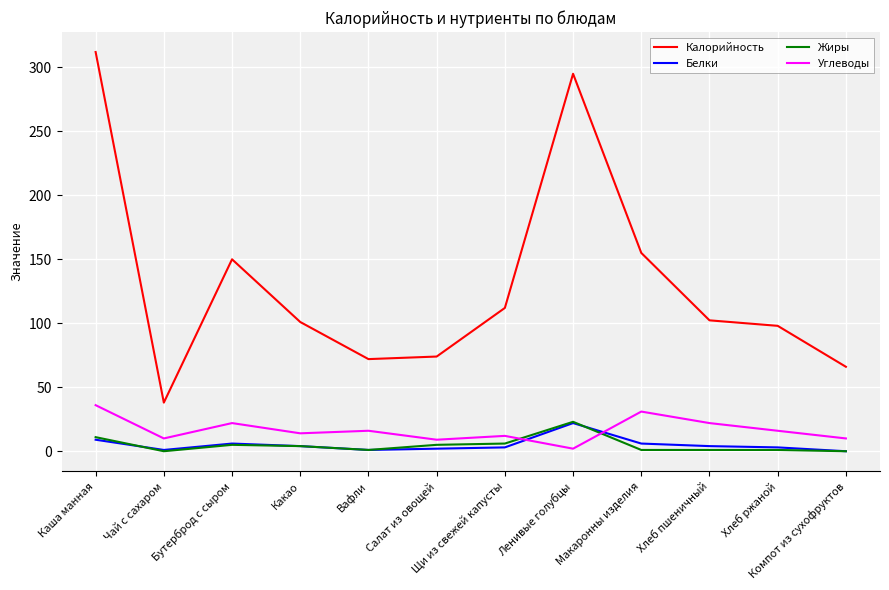

Is it true that Жиры equals 6.0 at Щи из свежей капусты?

True